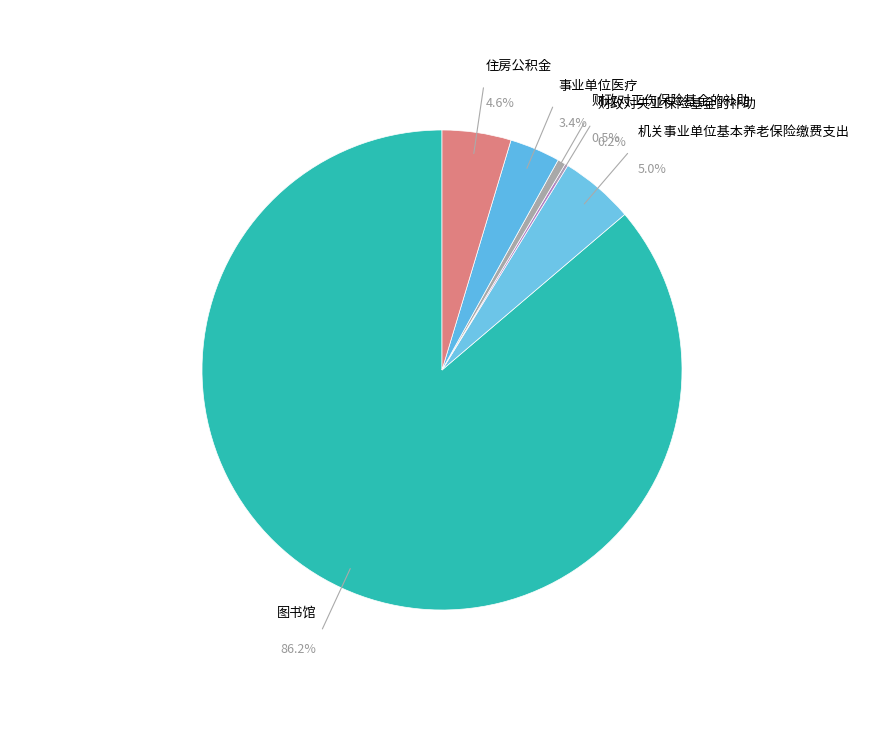

Is it true that 图书馆 is 86% of the pie?

True